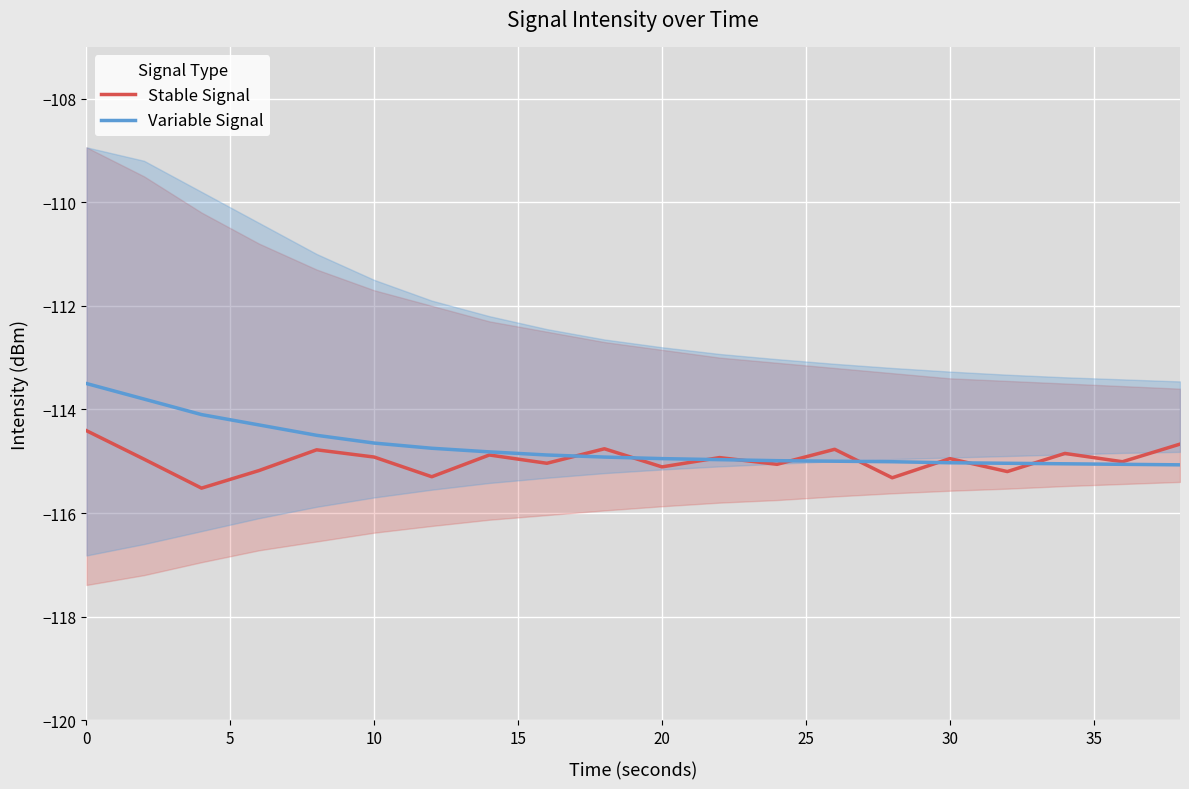

True or false: Variable Signal and Stable Signal cross at least once.

True